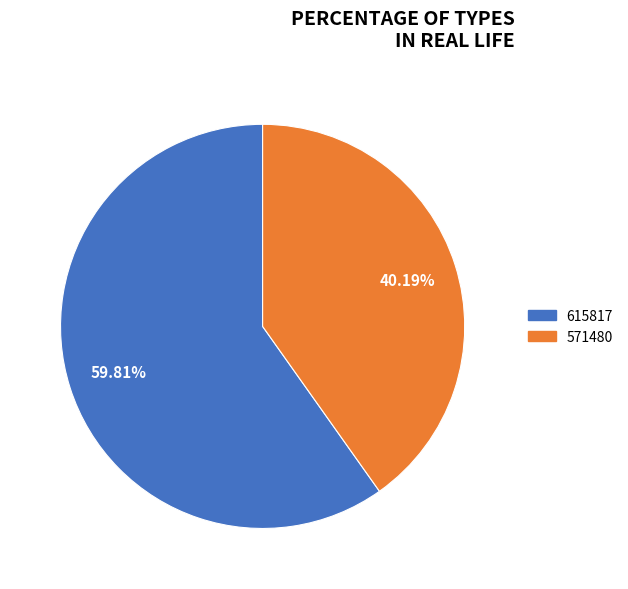

Is the sum of 615817 and 571480 greater than half?

Yes